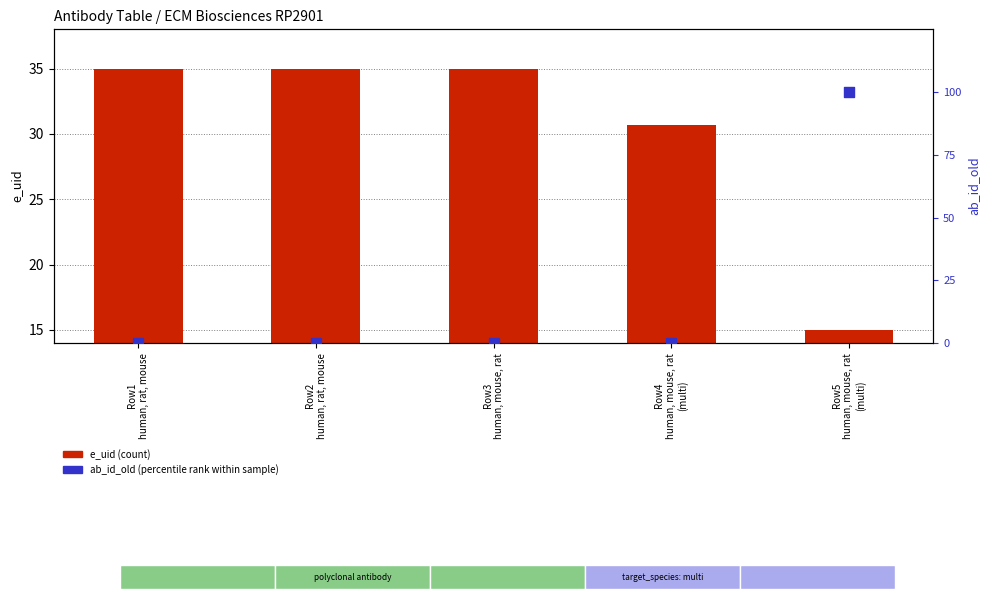

At which category is the sum across all series the highest?

Row5
human, mouse, rat
(multi)